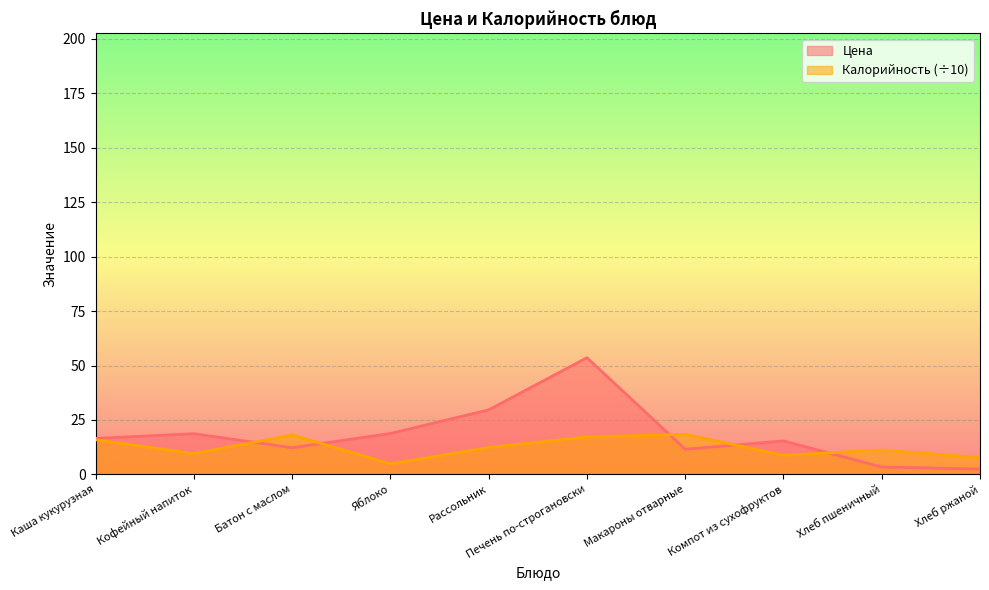

What are all the series names shown in the legend?

Цена, Калорийность (÷10)